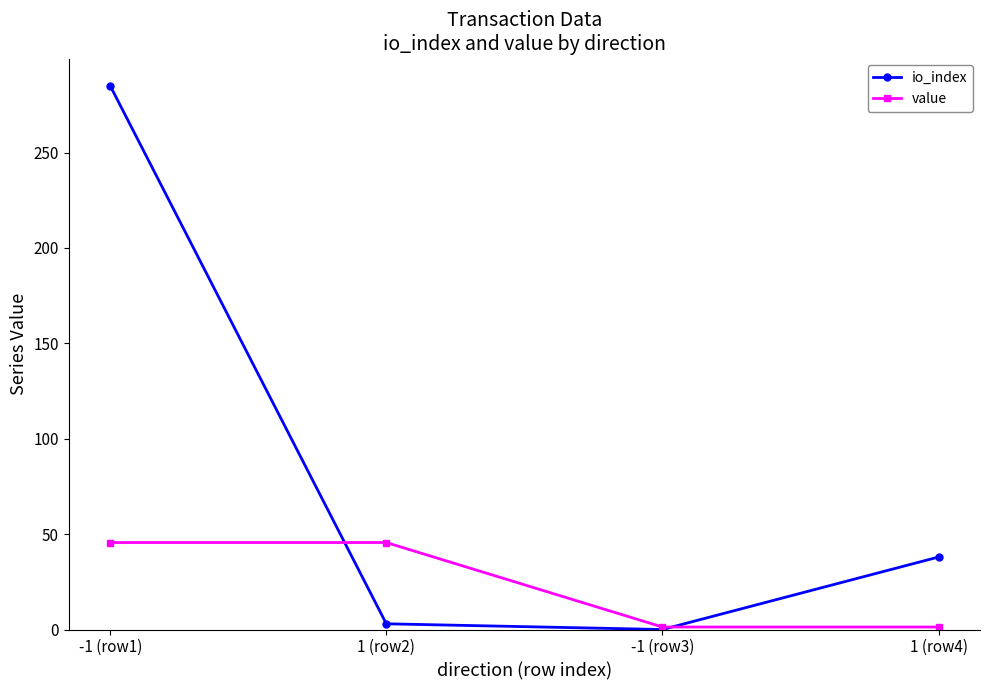

True or false: value has more than 2 points higher than both neighbors.

False